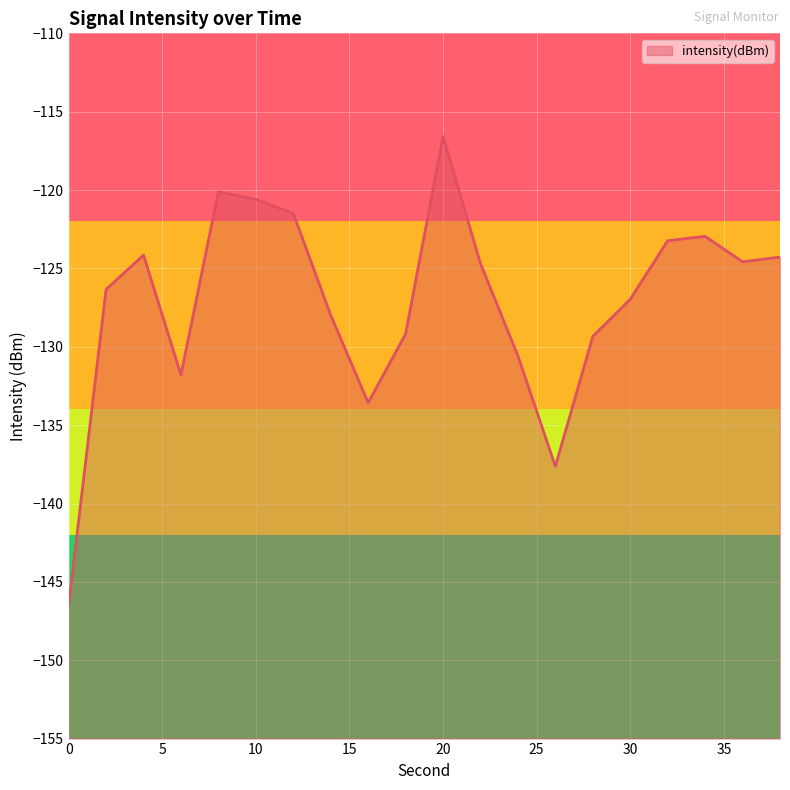

Where is the first local minimum?

6